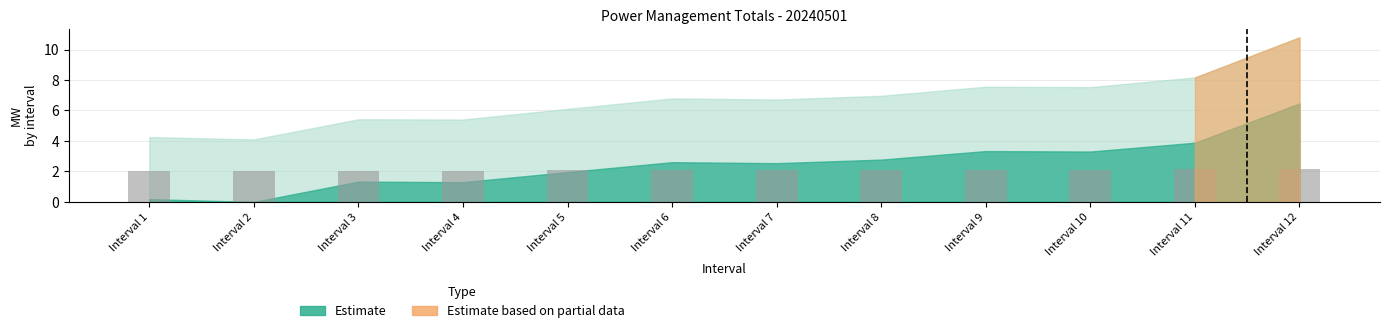

What is the maximum value shown in the chart?

2.2